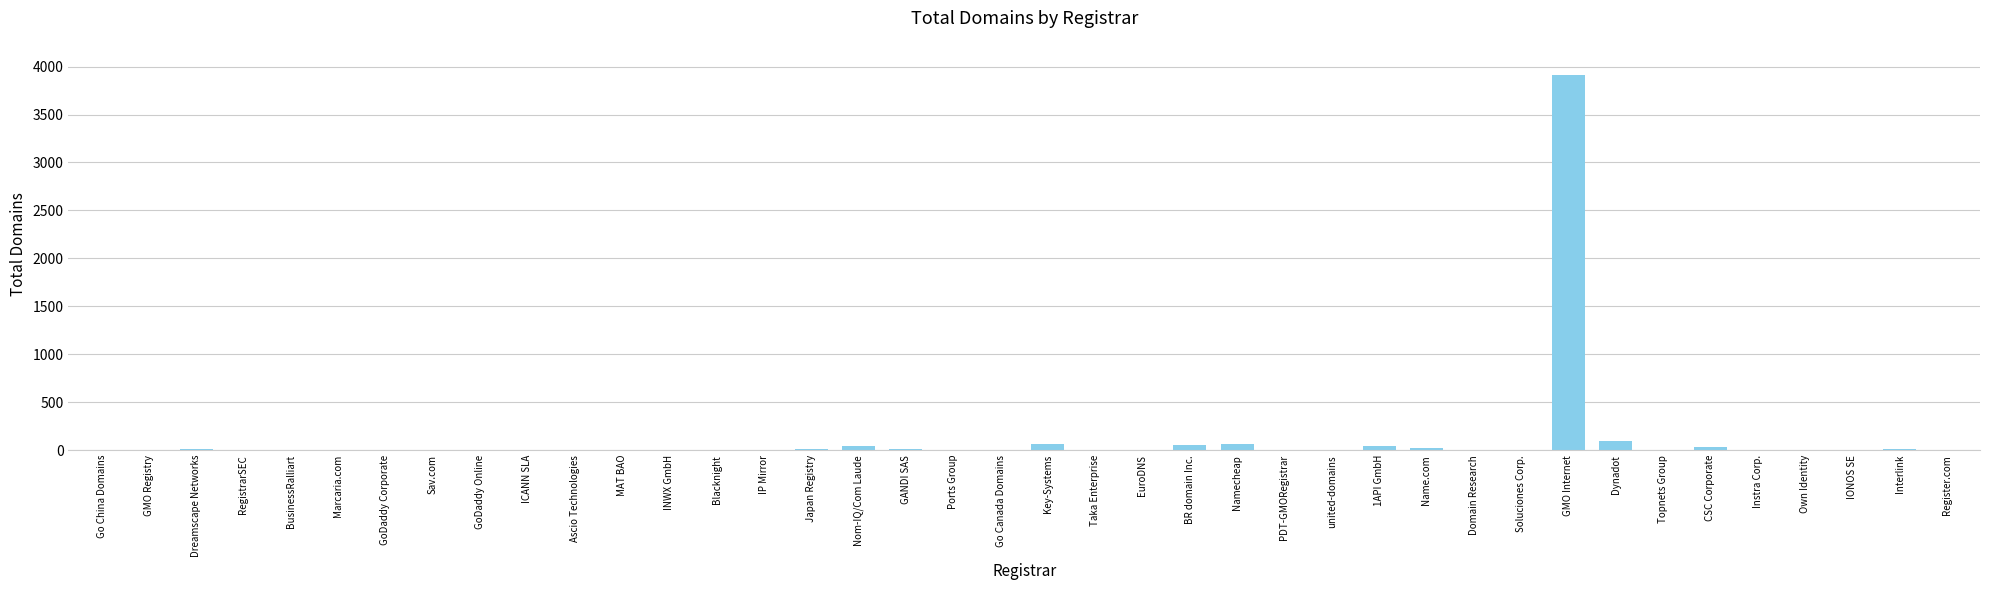

Is it true that the value at IP Mirror is -1638?

False